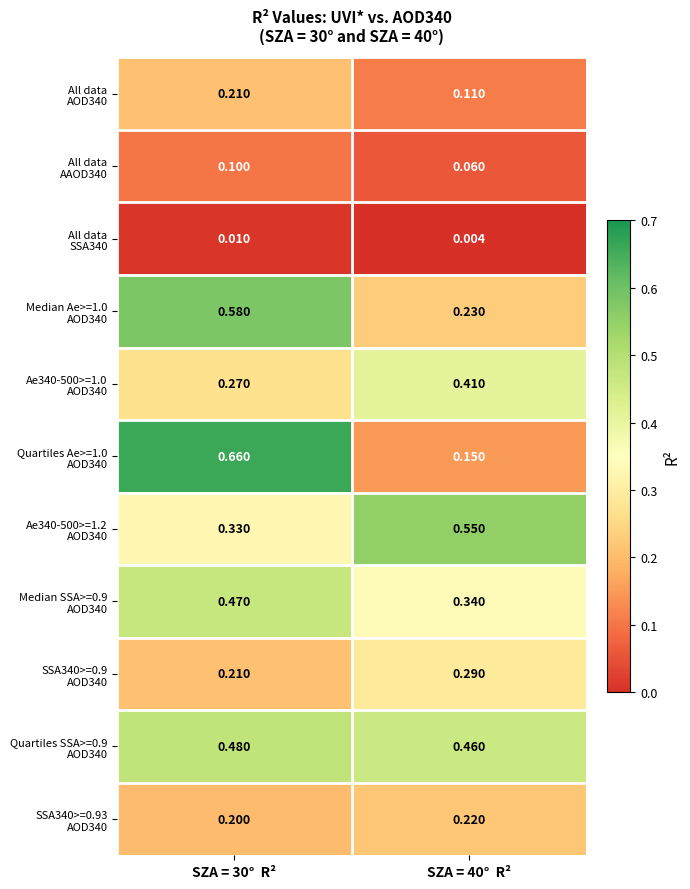

Which label corresponds to the largest value in the chart?

SZA = 30°  R²